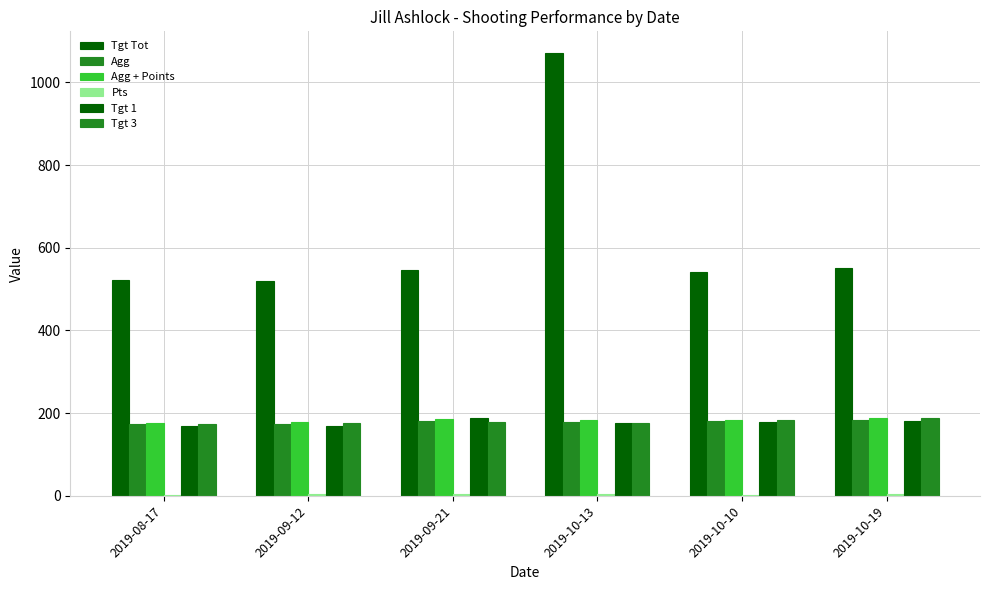

What is the sum of the Agg + Points values at 2019-08-17 and 2019-09-21?

362.3